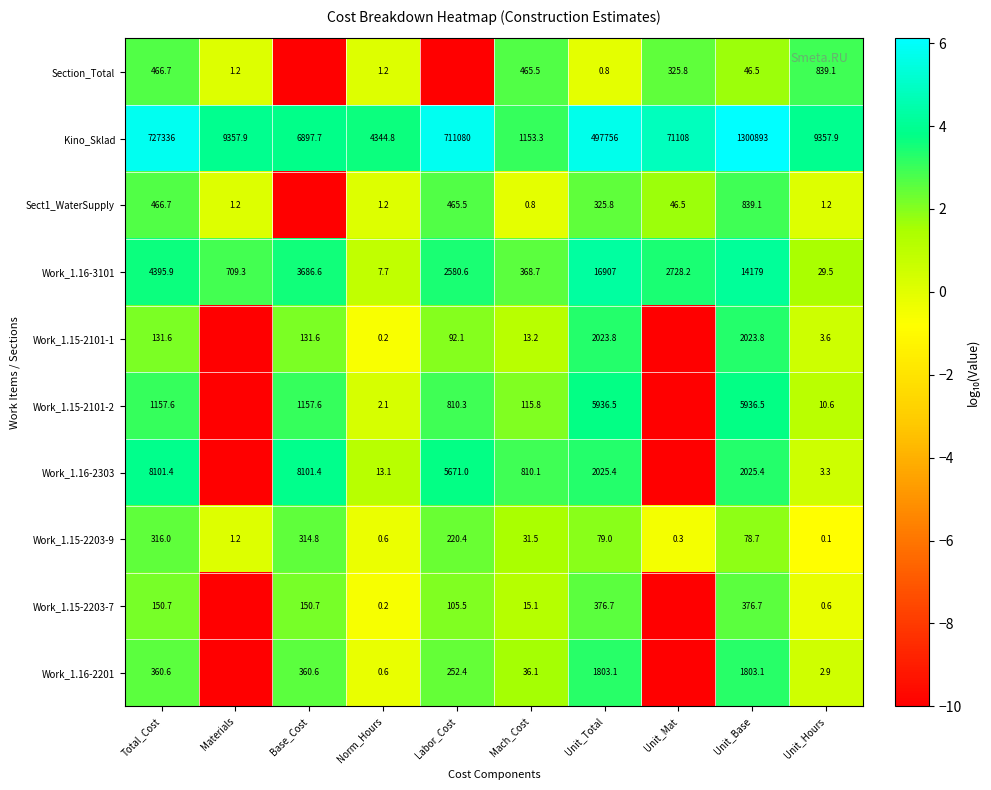

What is the difference between the maximum and minimum values in the Work_1.16-3101 series?

16899.3